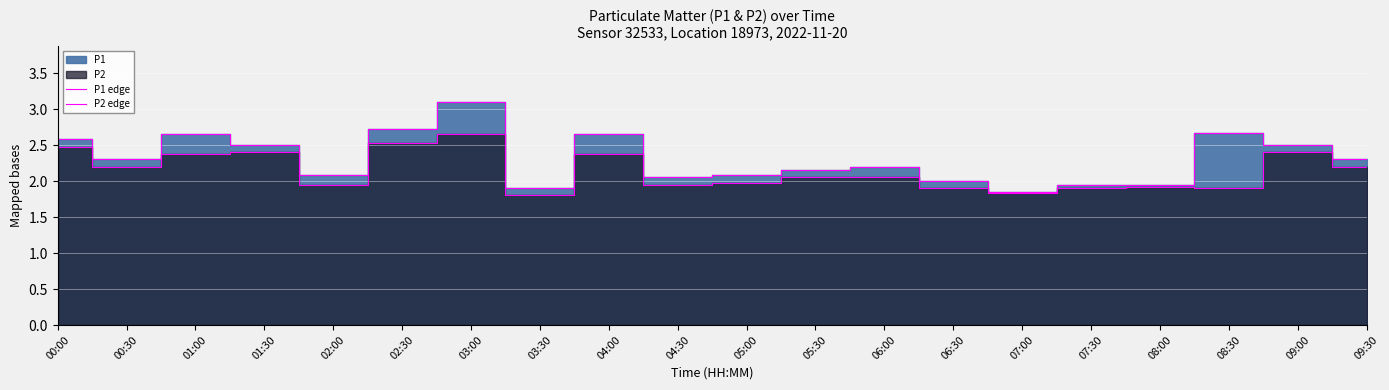

True or false: P2 edge has a value of 2.5 at 02:30.

True